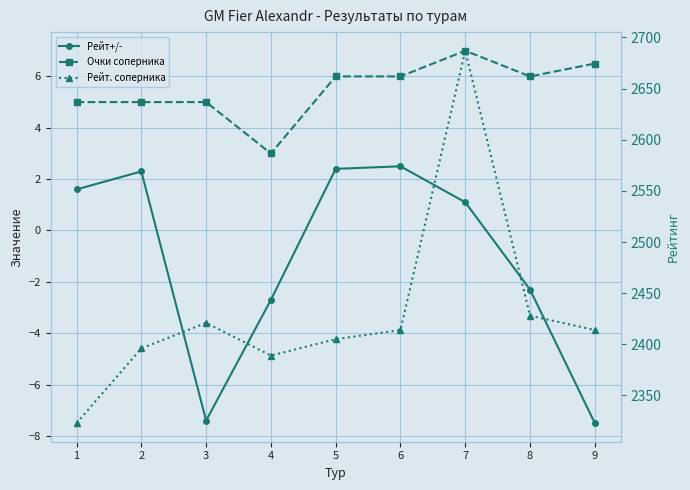

How many values in the Очки соперника series are below 6?

4